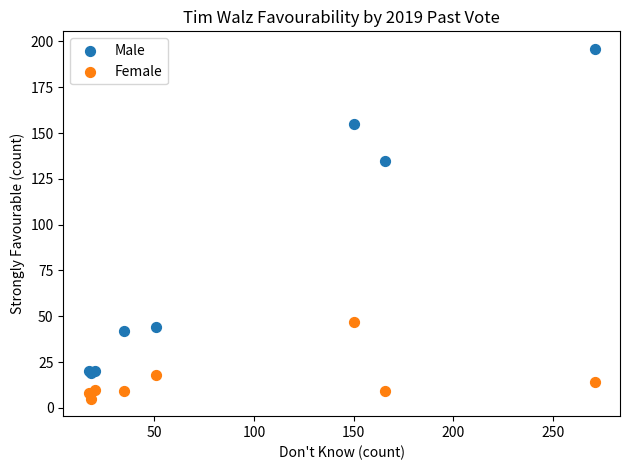

Which series reaches the maximum Y coordinate?

Male